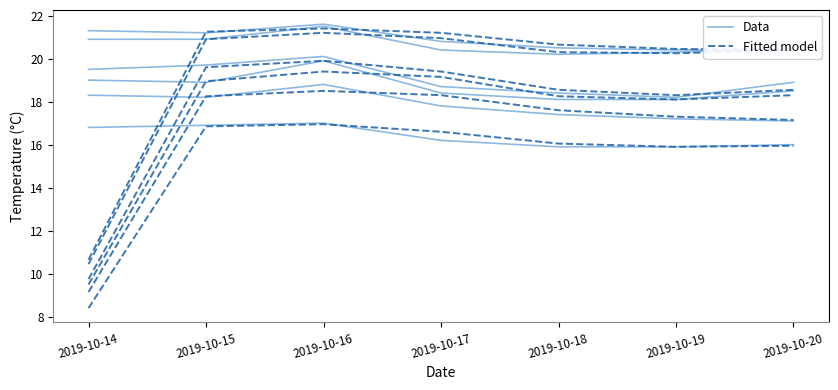

How many intersections are there between Data and Fitted model?

3